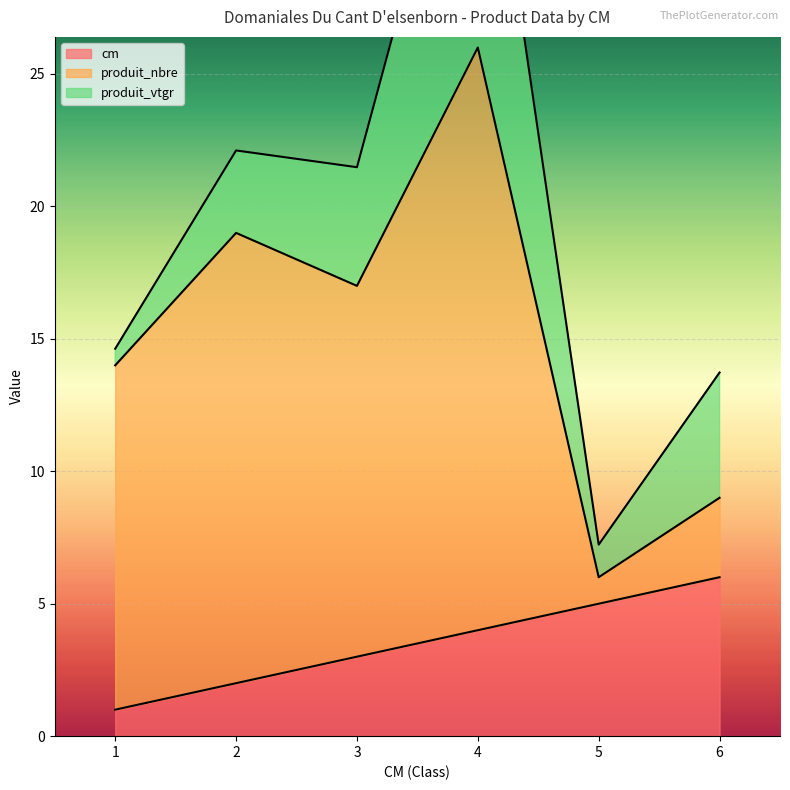

What is the difference between the maximum and minimum values in the produit_vtgr series?

11.7